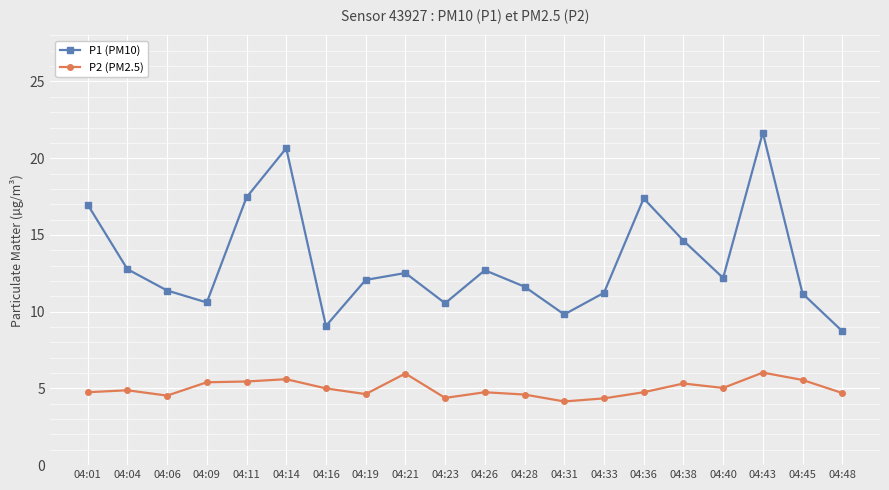

What is the minimum value for P1 (PM10)?

8.7